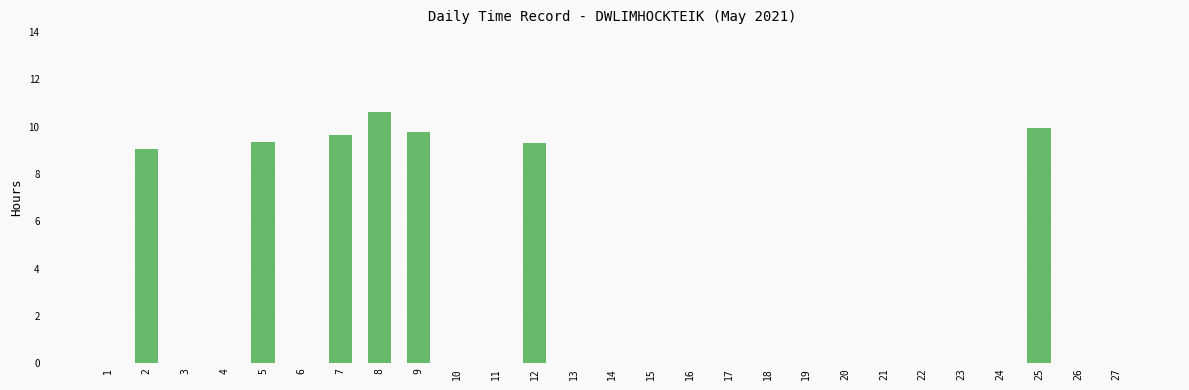

Are the bars horizontal?

No